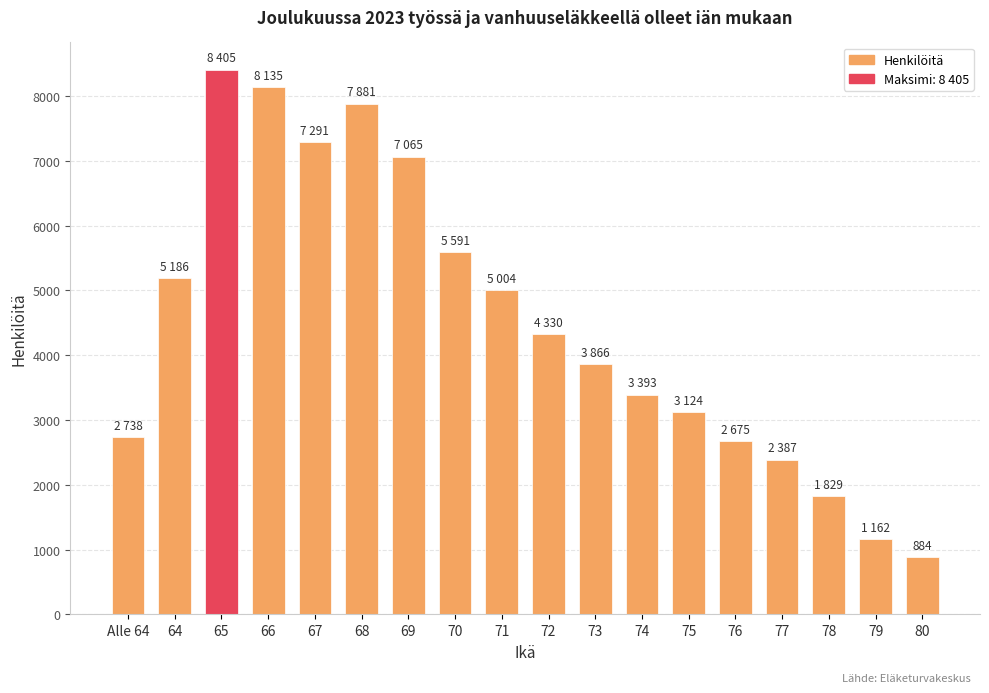

What is the sum of all values?

80946